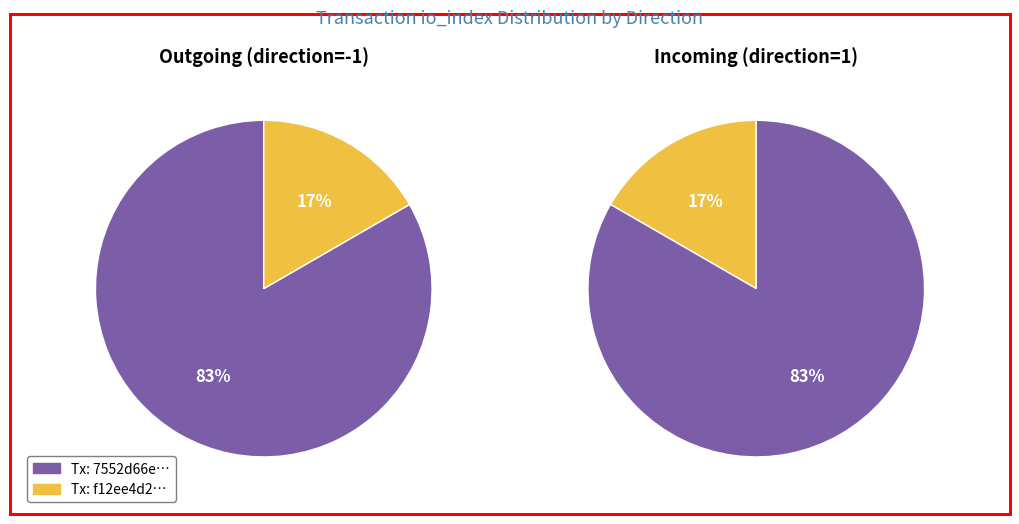

True or false: values_io_index accounts for 57% of the total.

False